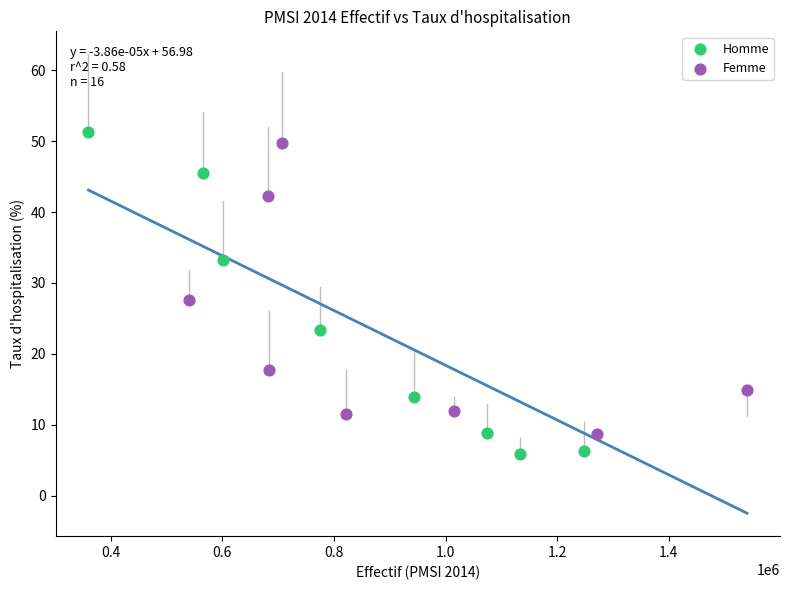

Which series has the widest spread of Y values?

Homme